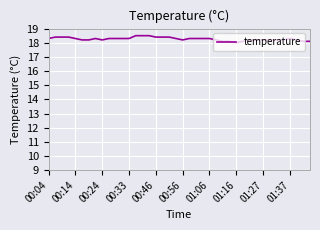

What is the greatest value displayed?

18.5